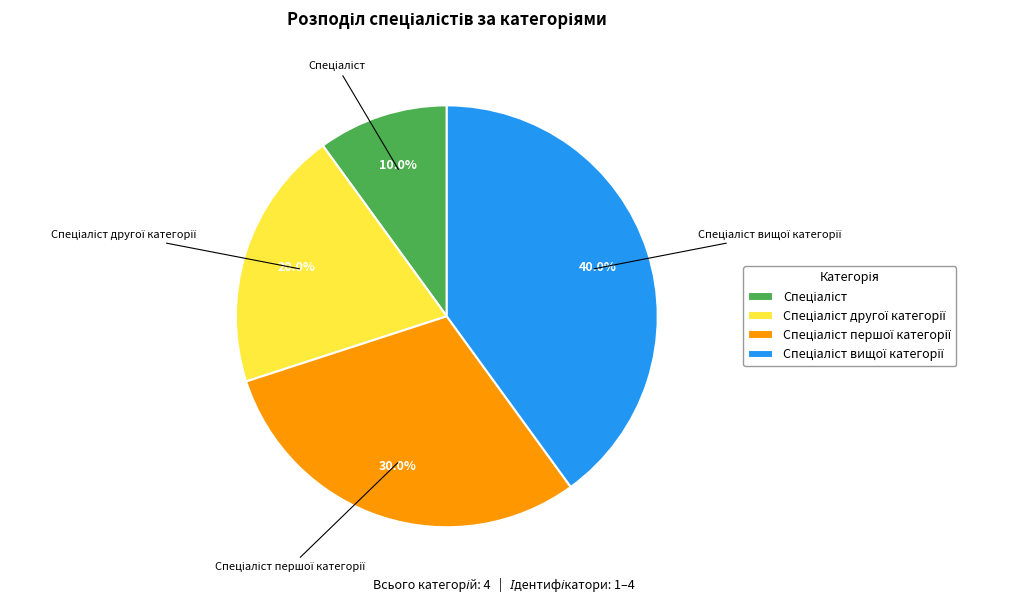

Is there any slice that represents more than half of the pie?

No